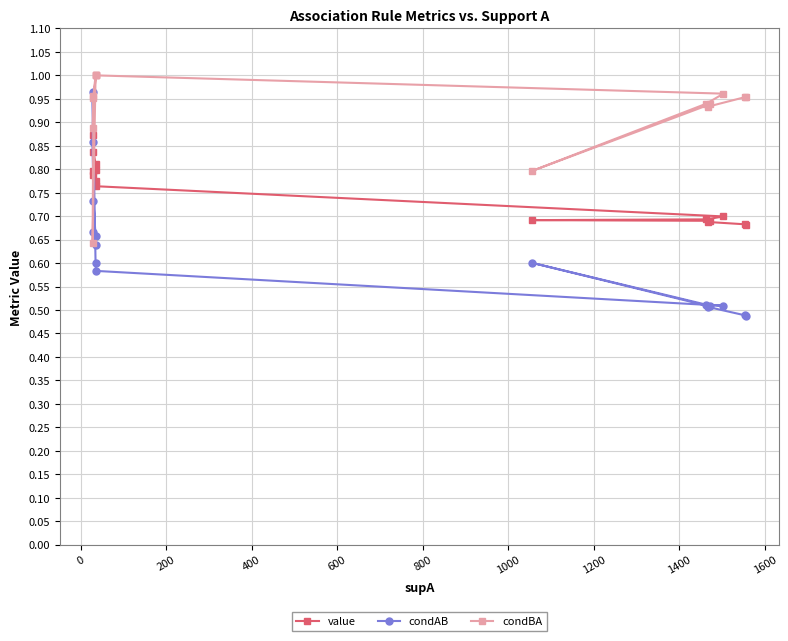

How many lines are shown in the chart?

3